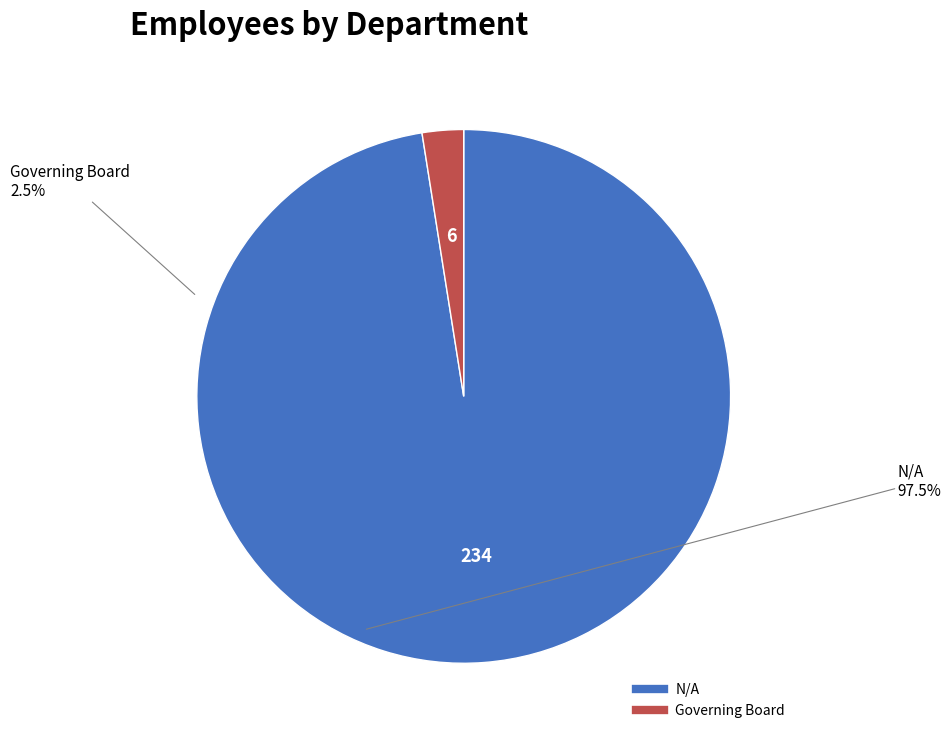

Which category has the smallest portion of the pie?

Governing Board